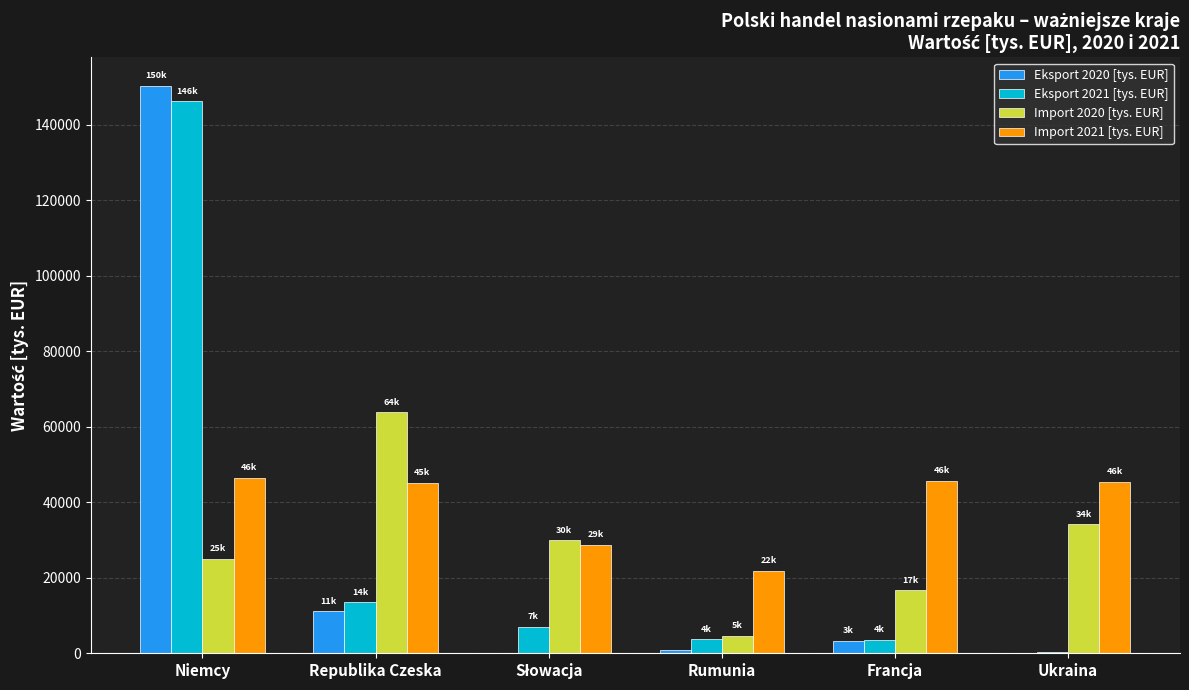

Is it true that Eksport 2020 [tys. EUR] equals 202182.8 at Niemcy?

False